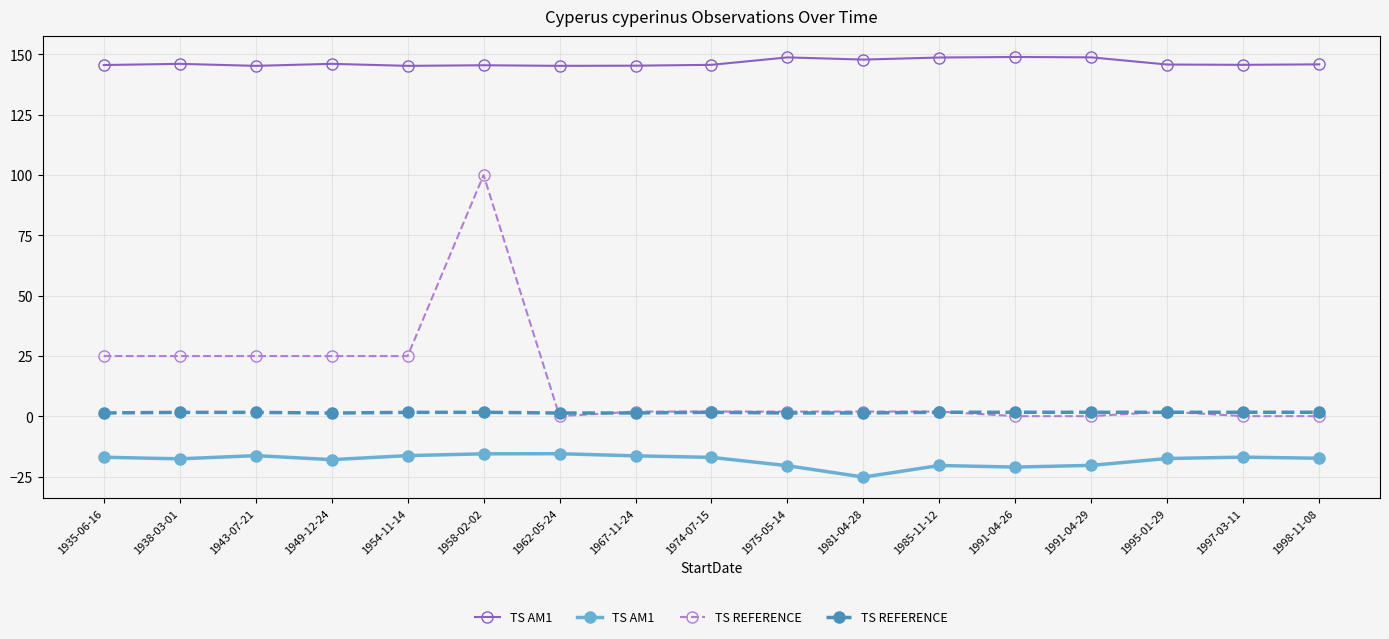

Which series changed the most between 1991-04-29 and 1995-01-29?

TS AM1